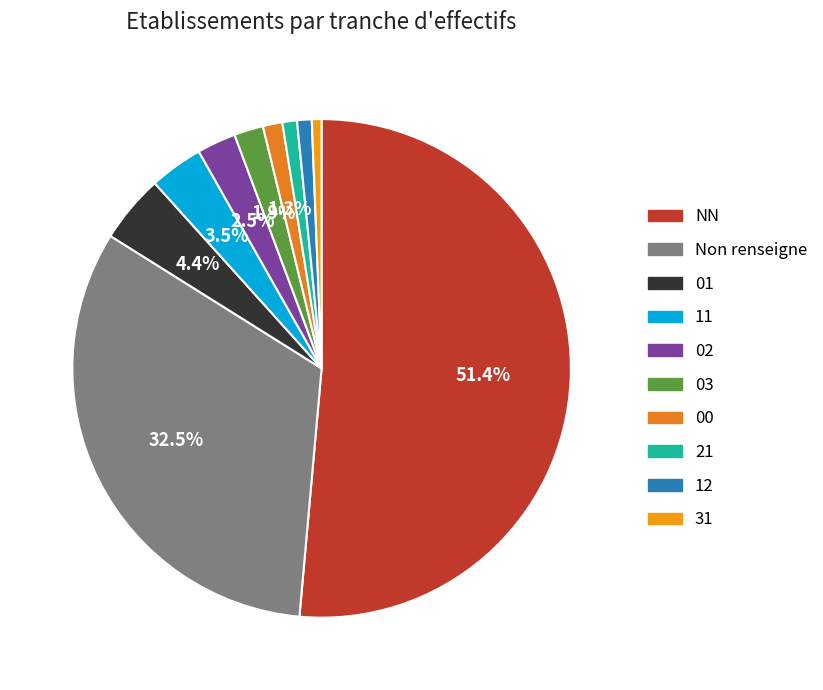

Which slice is the smallest?

31